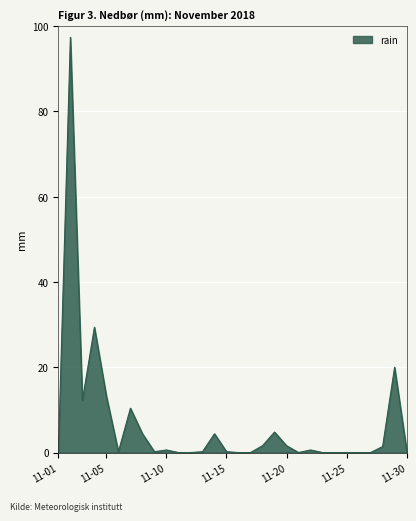

Does the chart have visible grid lines?

Yes